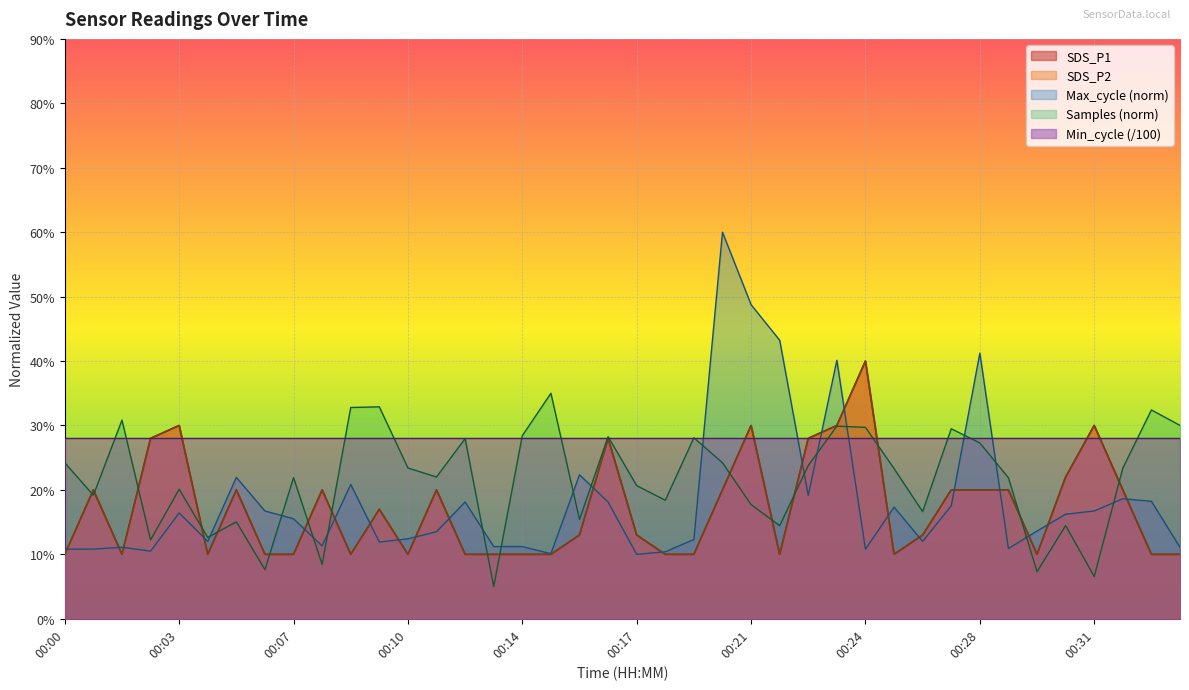

True or false: SDS_P2 has a value of 0.1 at 00:28.

False